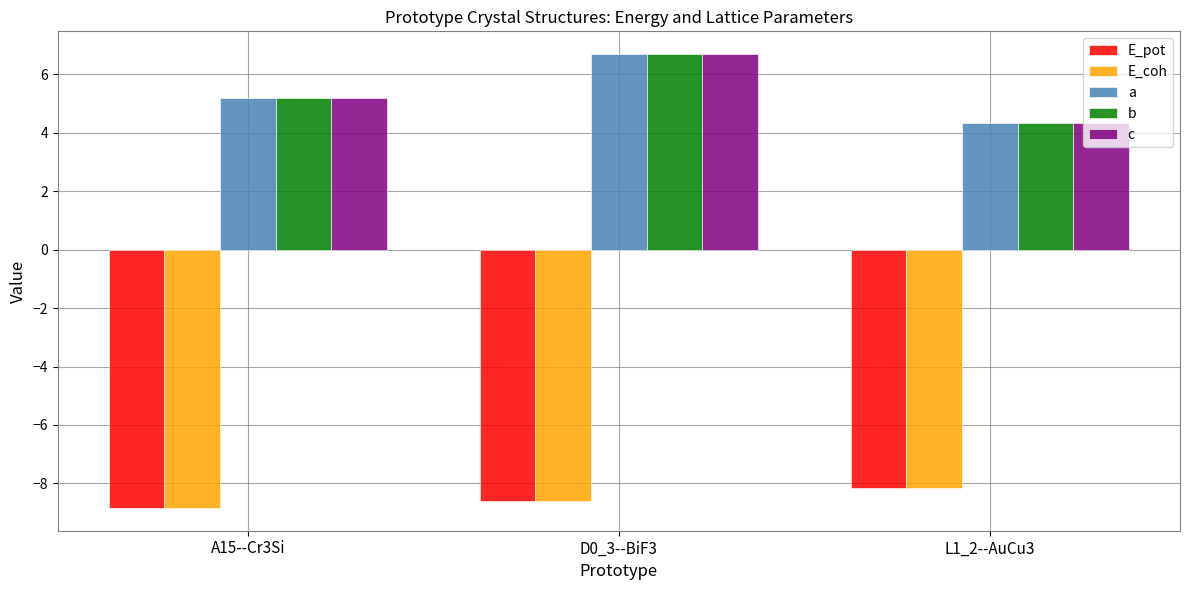

What is the difference between the b values at A15--Cr3Si and D0_3--BiF3?

1.5